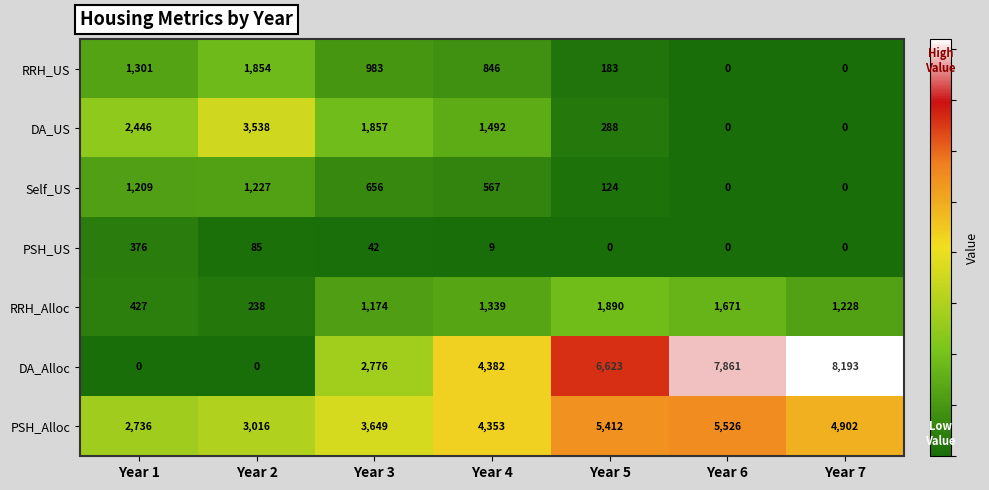

What is the difference between the maximum and second lowest values in the PSH_Alloc series?

2510